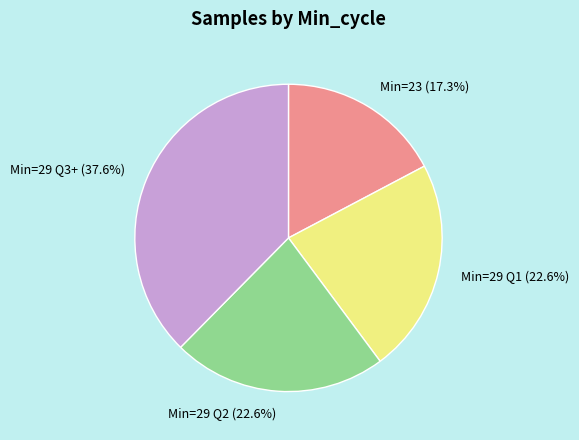

To the nearest percent, what is the difference between the largest and smallest slice percentages?

20%